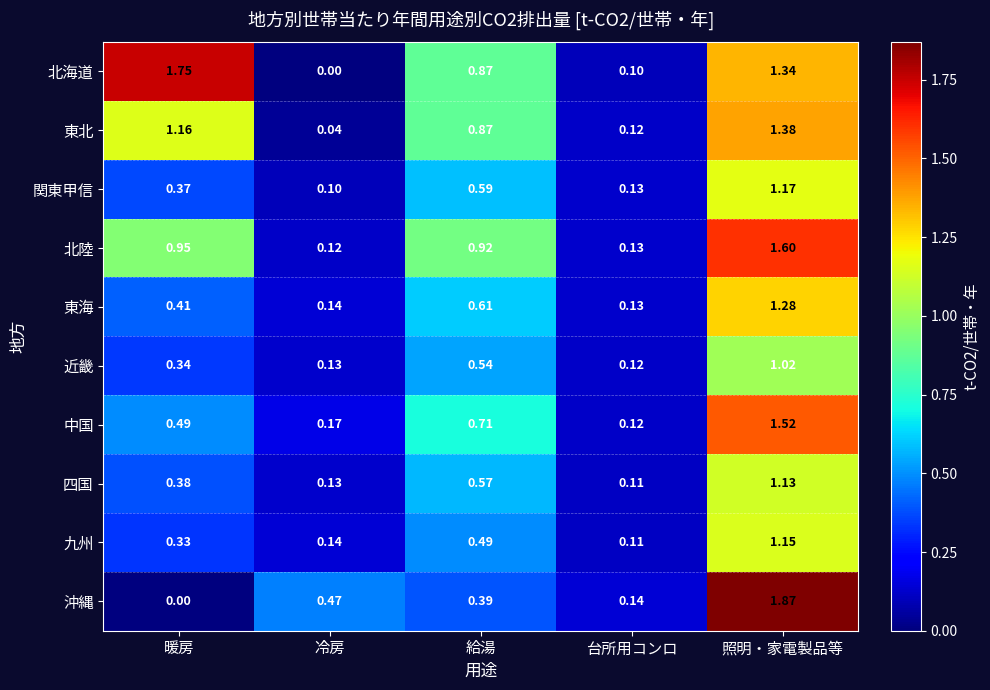

List the series in order of their peak value, lowest first.

近畿, 四国, 九州, 関東甲信, 東海, 東北, 中国, 北陸, 北海道, 沖縄